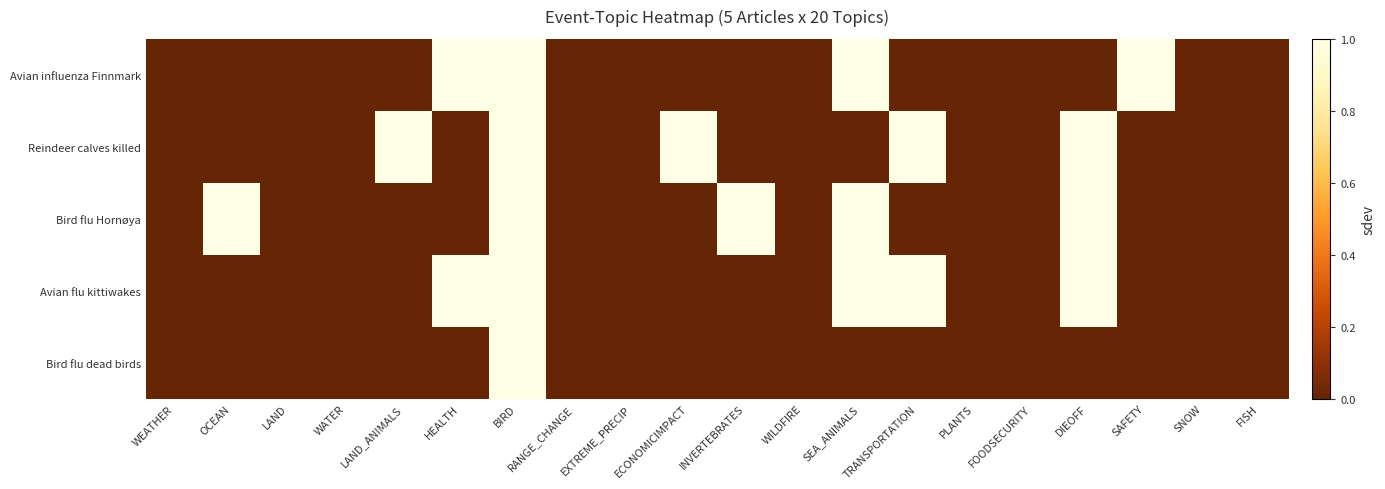

Which series has the widest spread of values?

Avian influenza Finnmark